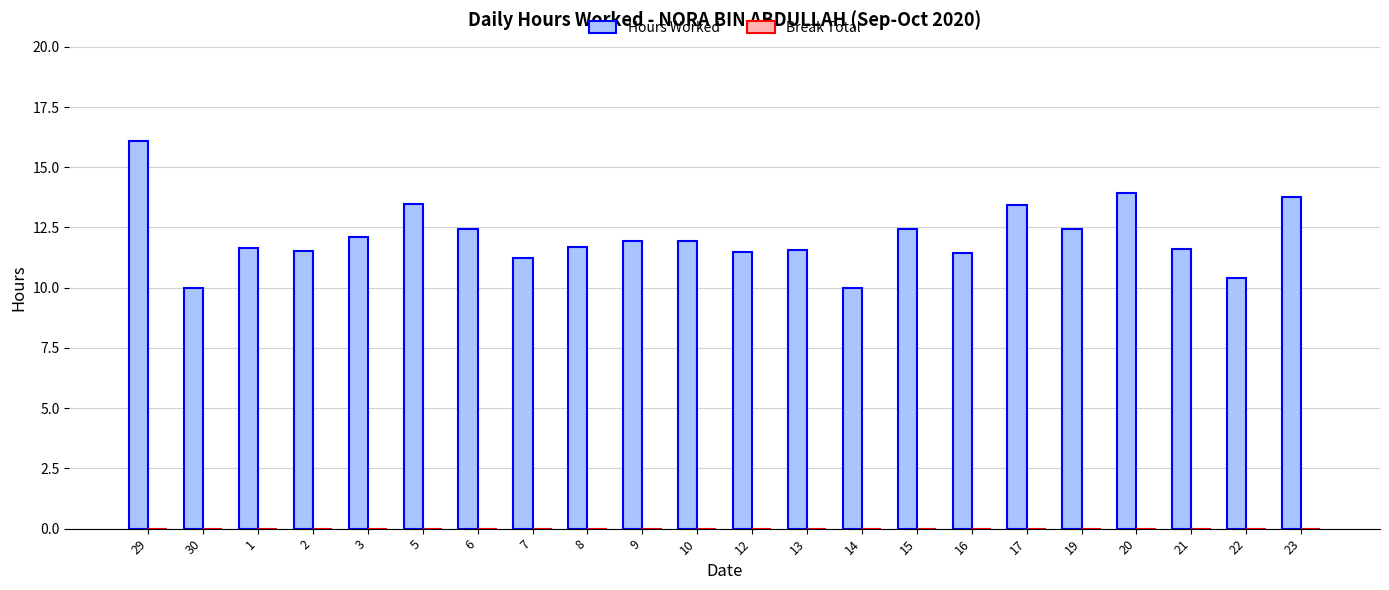

Is it true that the value at 29 is 9.4?

False